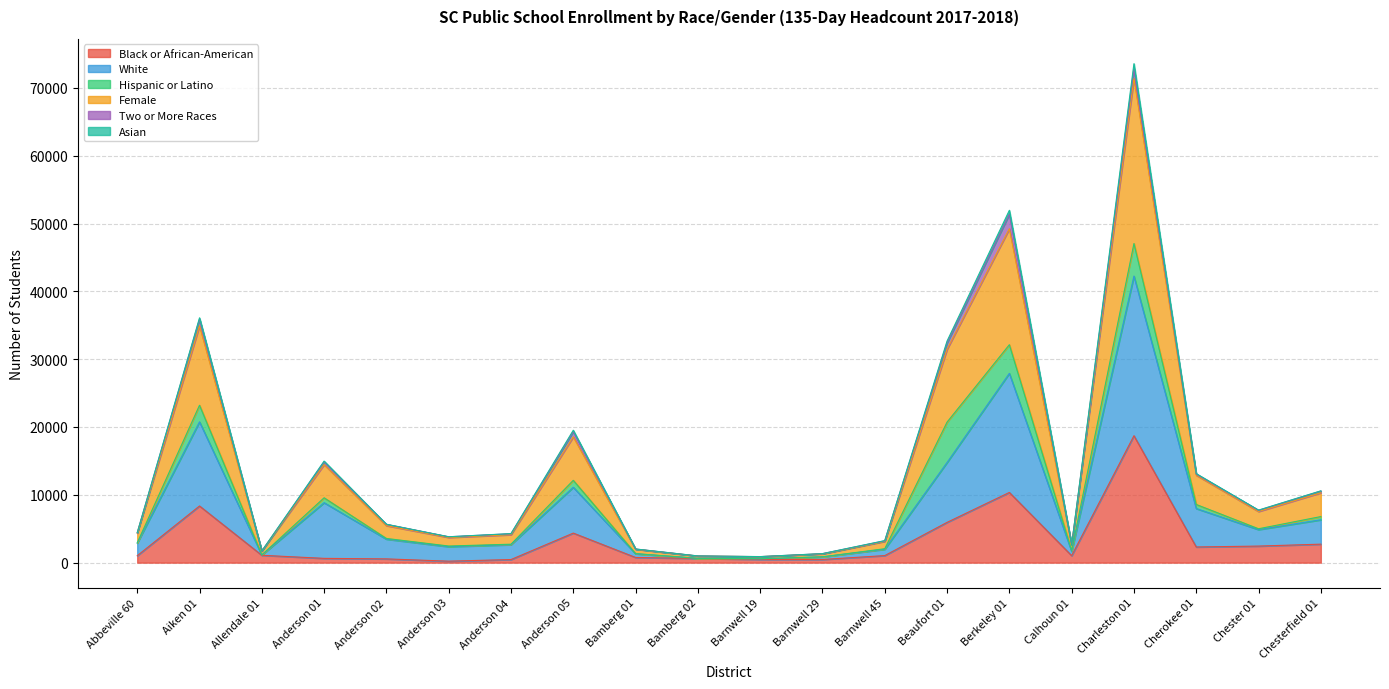

At which category is the sum across all series the highest?

Charleston 01